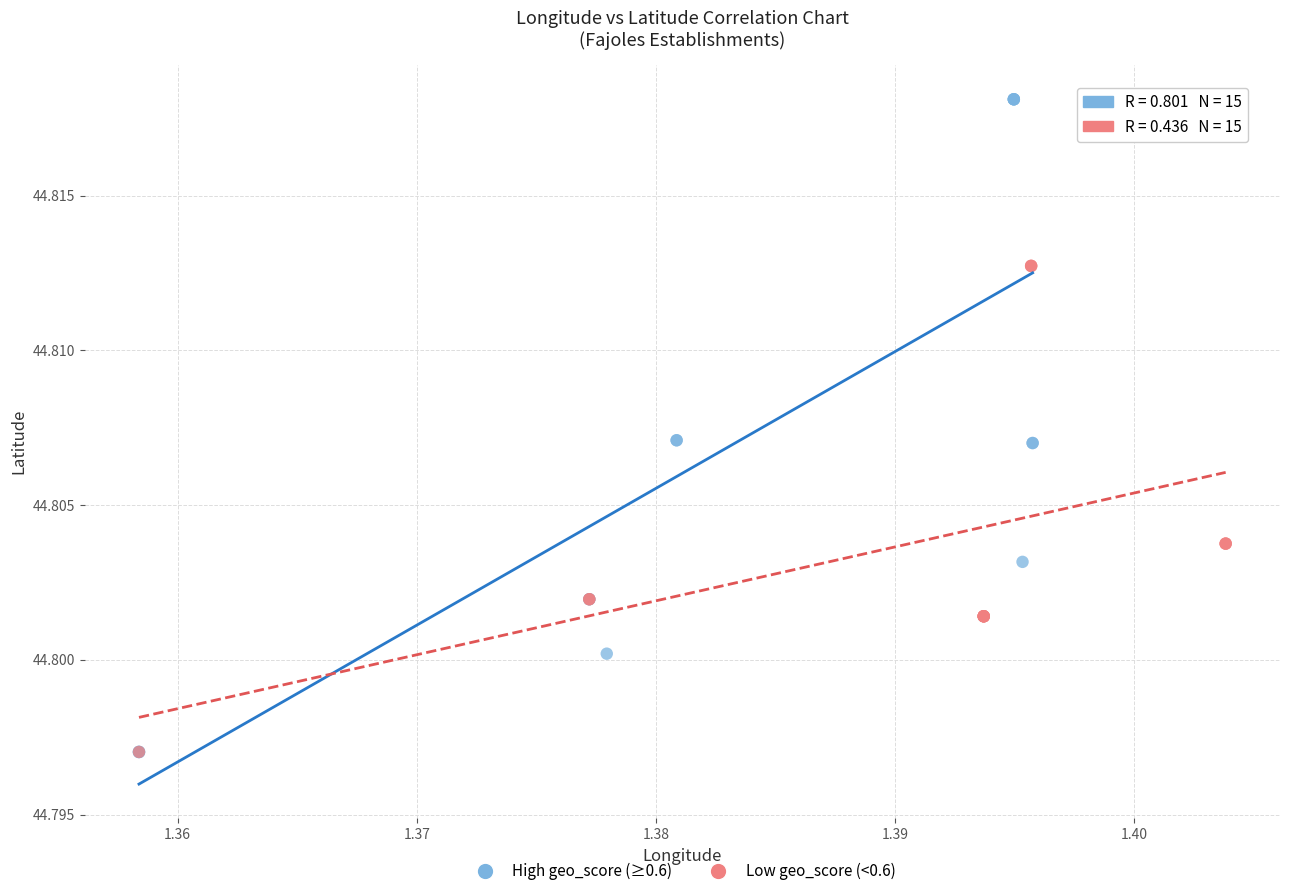

Which series contains the highest Y value?

High geo_score (≥0.6)